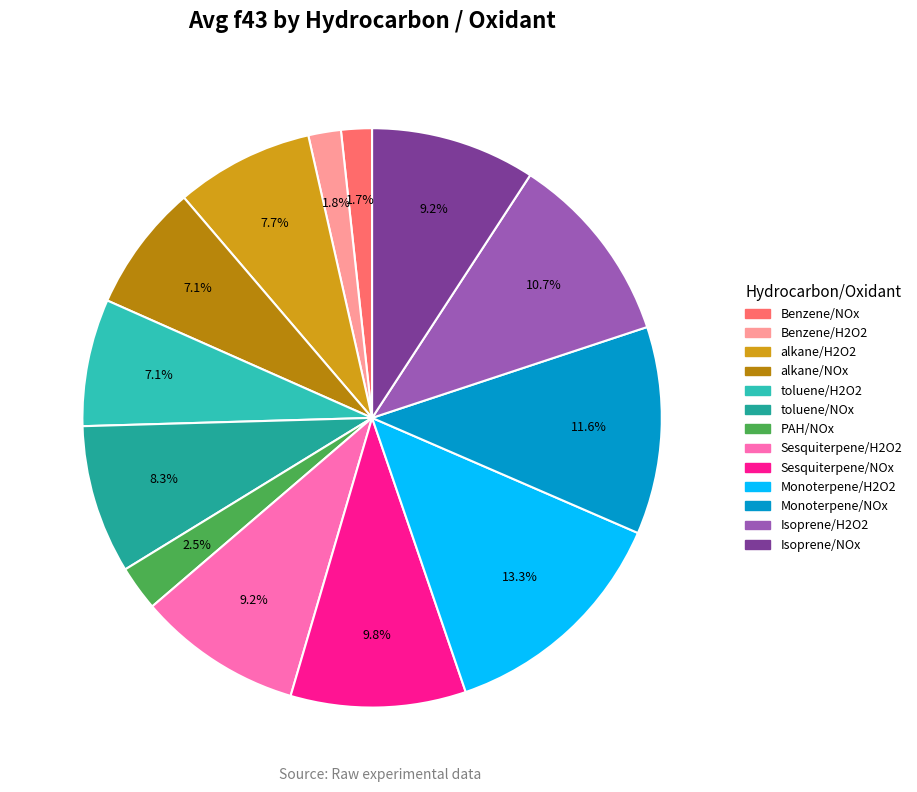

Does toluene/NOx account for over 50% of the chart?

No